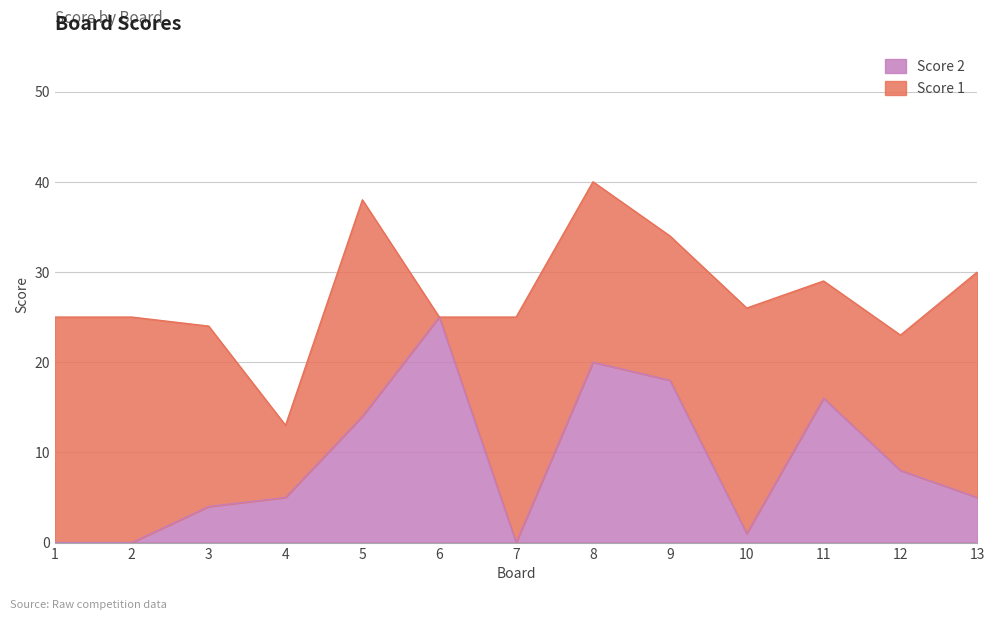

Read the value at 11.

16